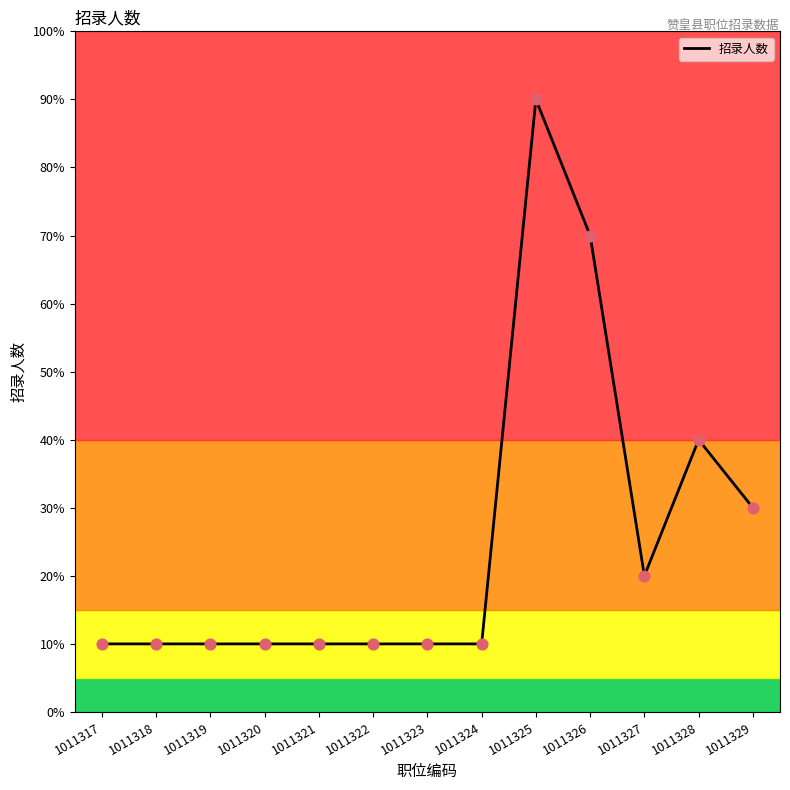

What is the change in value from 1011321 to 1011329?

+2